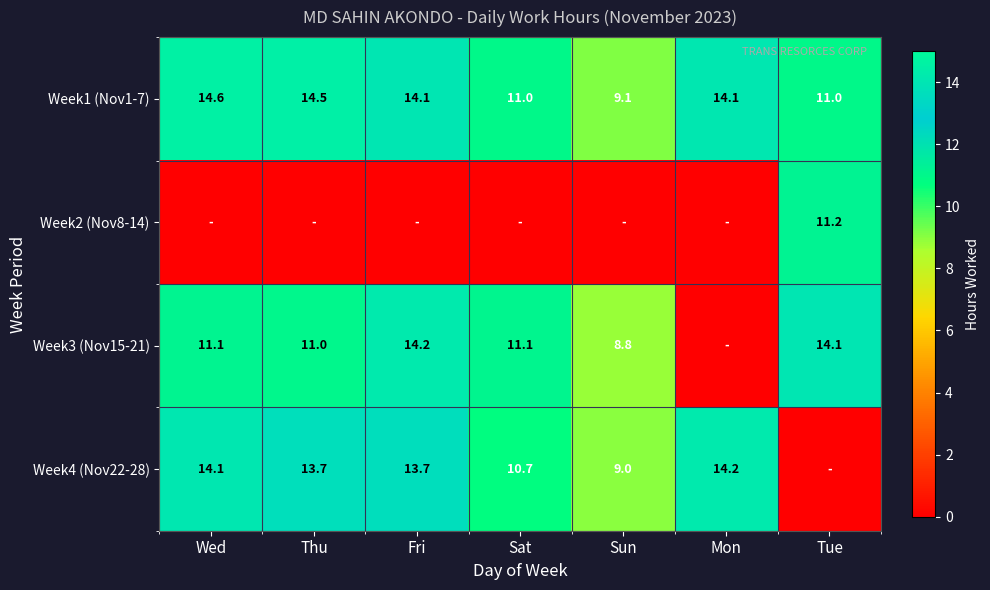

The value of Week3 (Nov15-21) at Sat is 11.1. True or false?

True